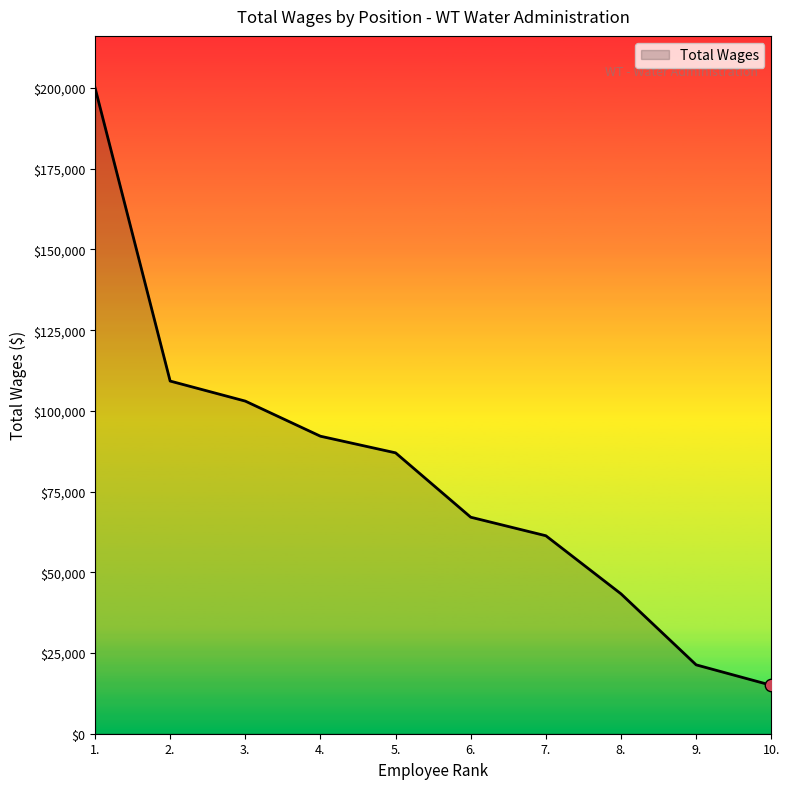

What is the change in value from 4. to 6.?

-25087